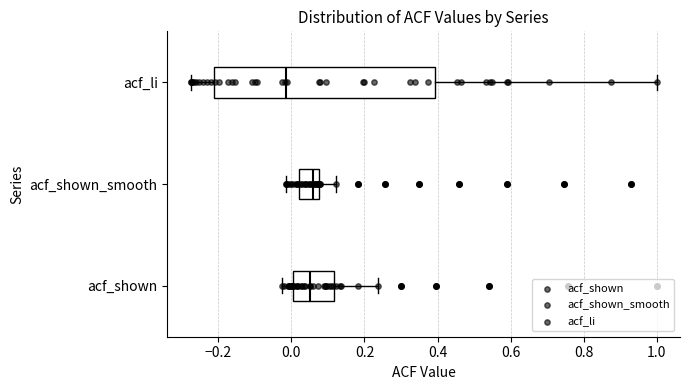

Reading bottom to top, transcribe this box plot: for each box, give where its median line is, the range the box spans, and where its two whiskers end, as read against the x-axis. The values are not printed on the chart, so give them approximately, as read against the axis.

acf_shown: median 0.06, box 0.00 to 0.12, whiskers -0.02 to 0.24
acf_shown_smooth: median 0.06, box 0.02 to 0.08, whiskers -0.02 to 0.12
acf_li: median -0.02, box -0.22 to 0.40, whiskers -0.28 to 1.00